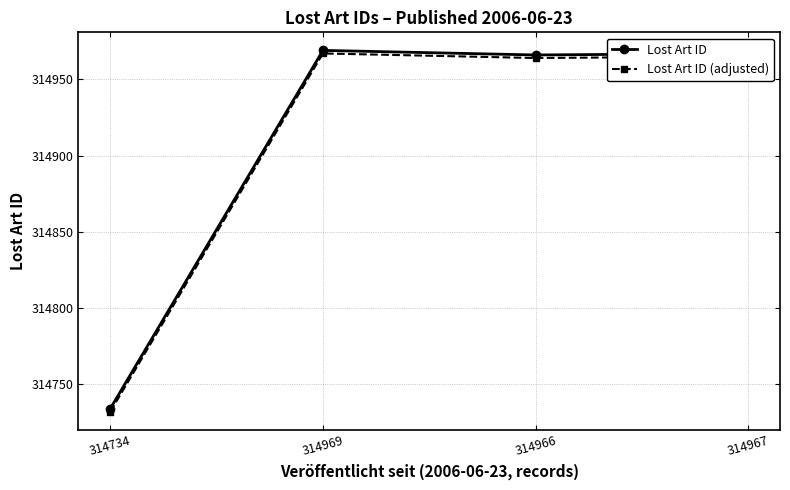

Where is the first local minimum for Lost Art ID (adjusted)?

314966